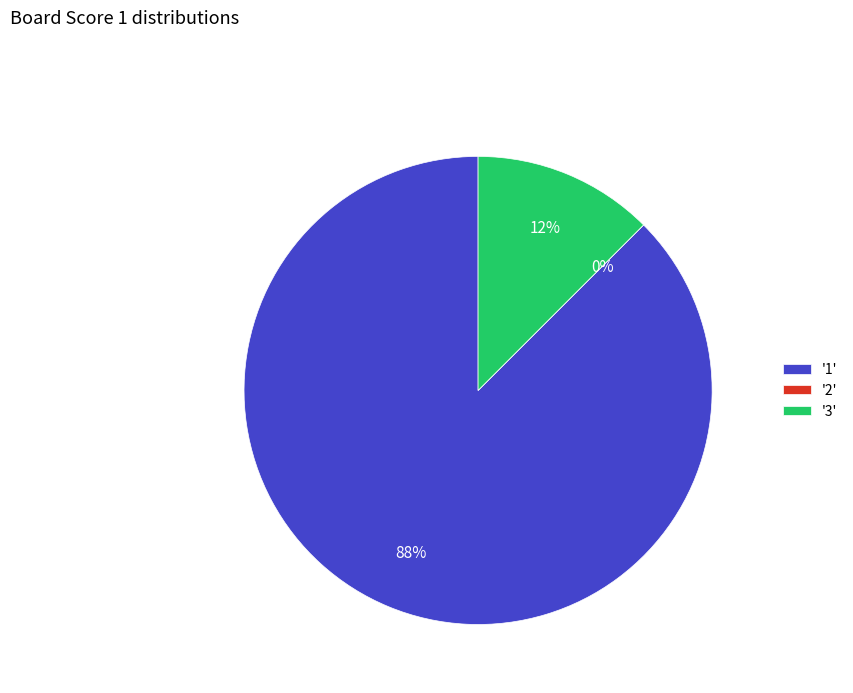

To the nearest percent, what percentage of the pie is 3?

12%